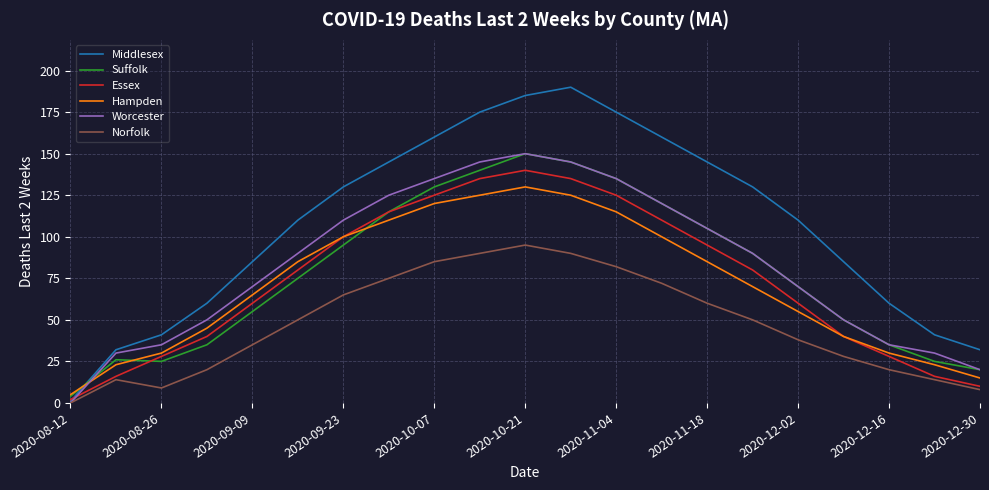

Which series has the widest spread of values?

Middlesex